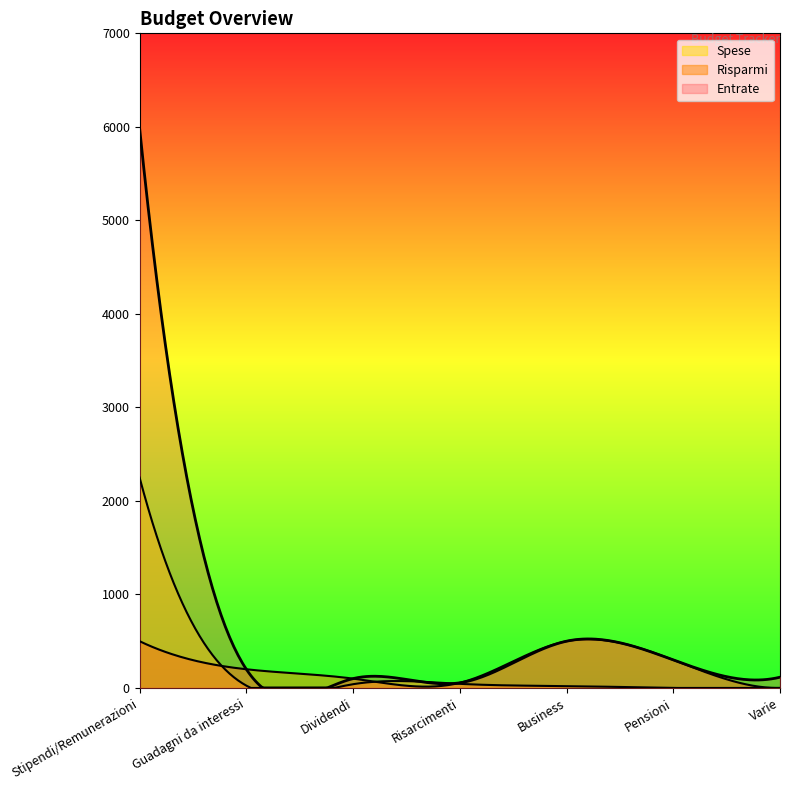

Which series has the largest total across all categories?

Entrate